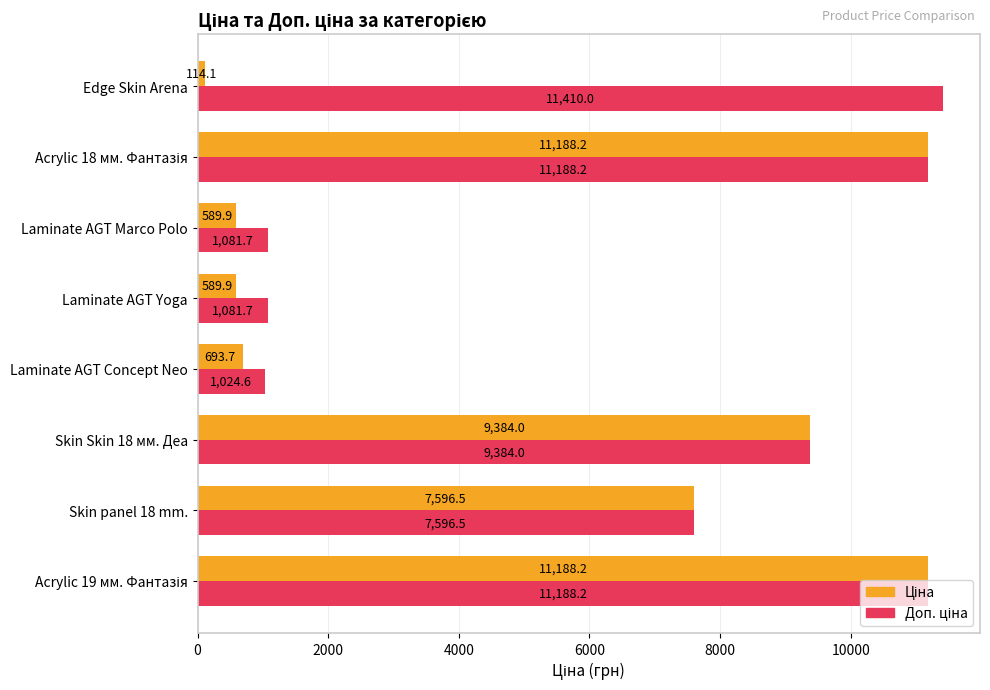

At how many categories does at least one series exceed 9982?

3